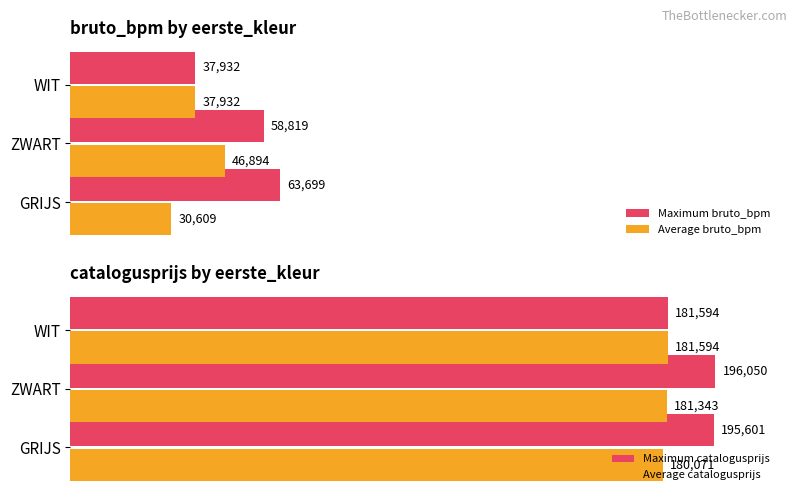

How many data points in Maximum bruto_bpm are less than 58819?

1